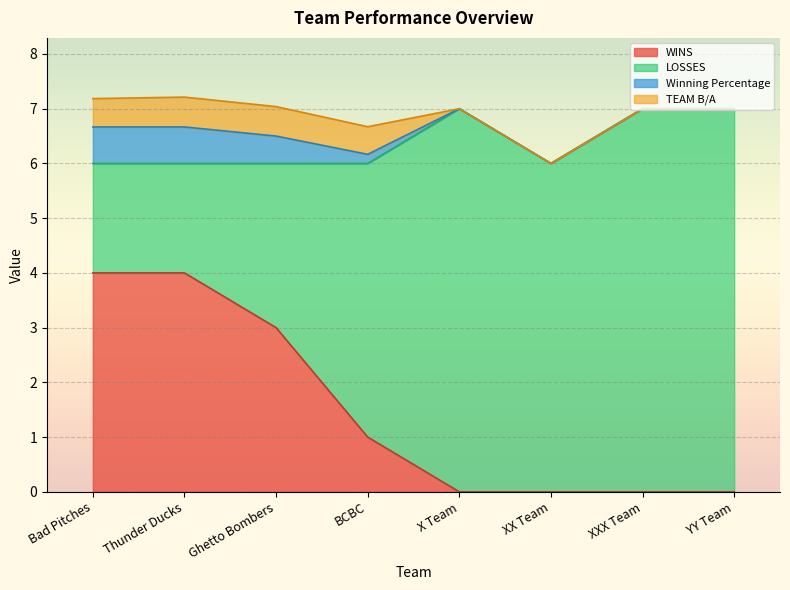

Reading left to right, extract all data points from this chart.

WINS: Bad Pitches=4.0	Thunder Ducks=4.0	Ghetto Bombers=3.0	BCBC=1.0	X Team=0.0	XX Team=0.0	XXX Team=0.0	YY Team=0.0
LOSSES: Bad Pitches=2.0	Thunder Ducks=2.0	Ghetto Bombers=3.0	BCBC=5.0	X Team=7.0	XX Team=6.0	XXX Team=7.0	YY Team=7.0
Winning Percentage: Bad Pitches=0.7	Thunder Ducks=0.7	Ghetto Bombers=0.5	BCBC=0.2	X Team=0.0	XX Team=0.0	XXX Team=0.0	YY Team=0.0
TEAM B/A: Bad Pitches=0.5	Thunder Ducks=0.5	Ghetto Bombers=0.5	BCBC=0.5	X Team=0.0	XX Team=0.0	XXX Team=0.0	YY Team=0.0